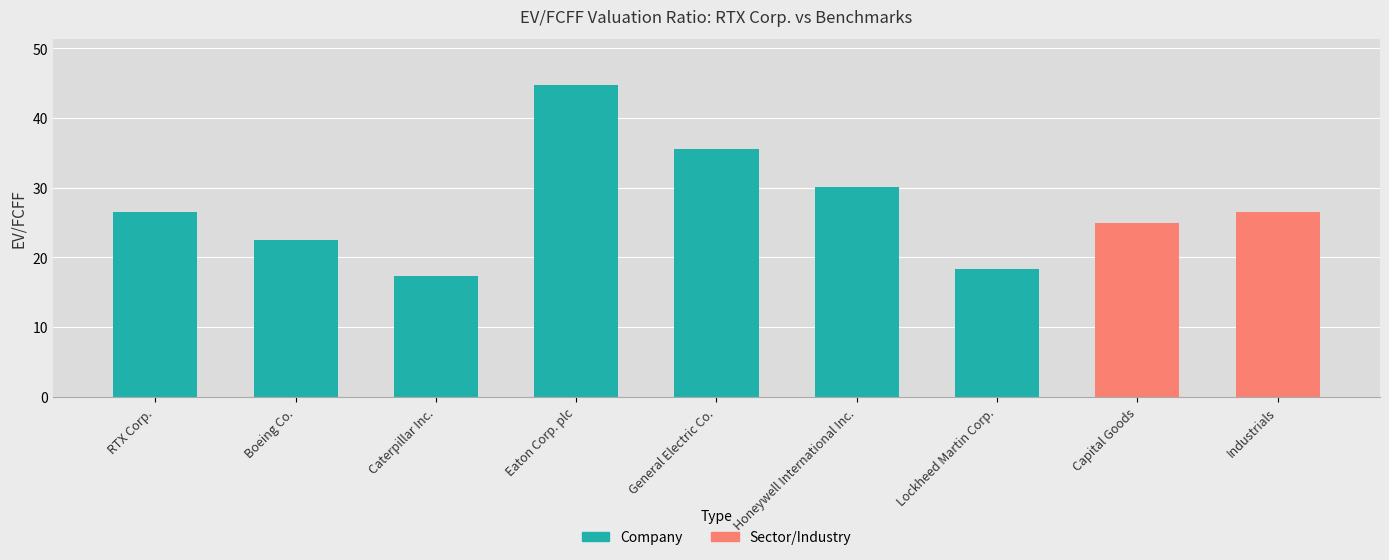

At which label is the value closest to 31?

Honeywell International Inc.